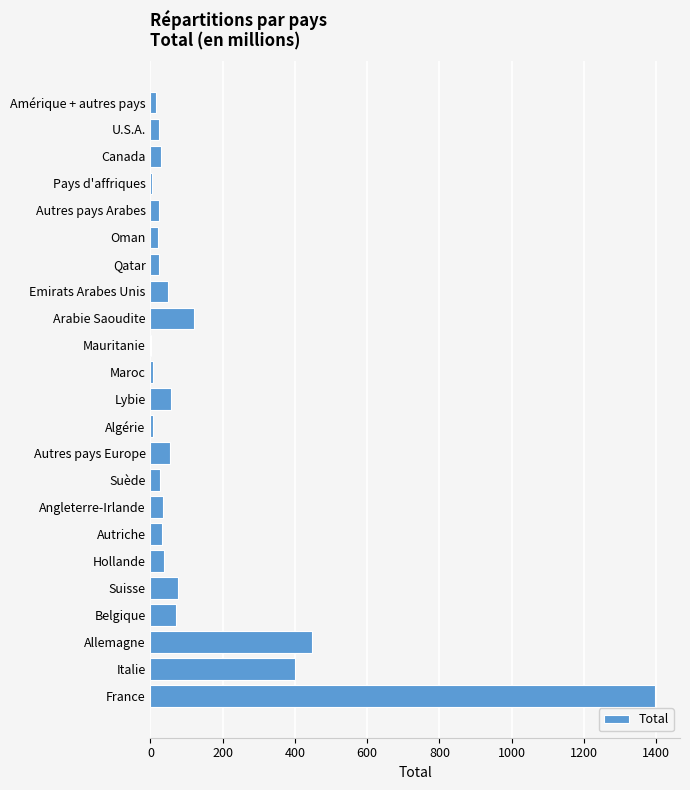

Are the bars grouped side by side (vs. stacked)?

No